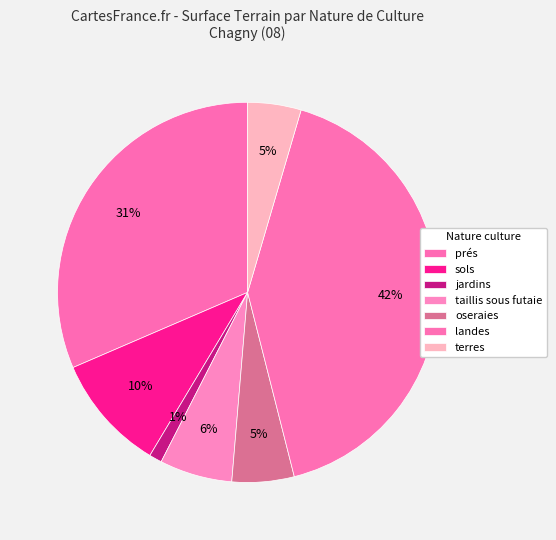

Count the number of slices in the pie.

7